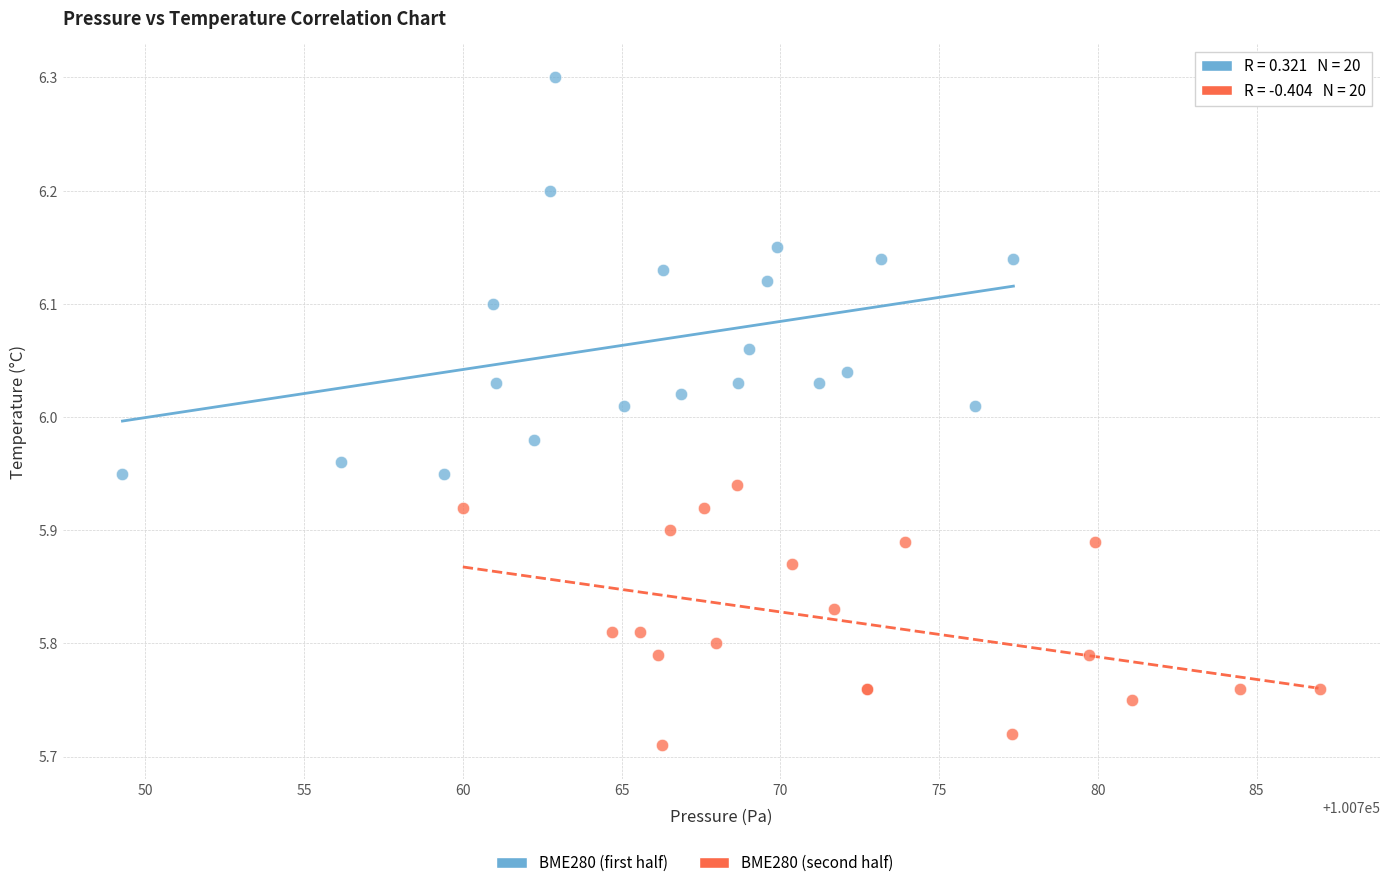

Which series reaches the minimum Y coordinate?

BME280 (second half)